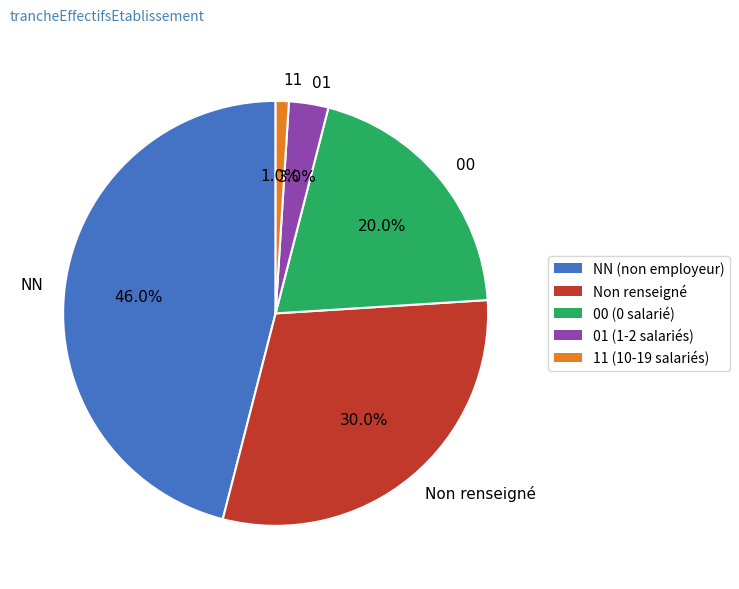

Between Non renseigné and 11, which is larger?

Non renseigné